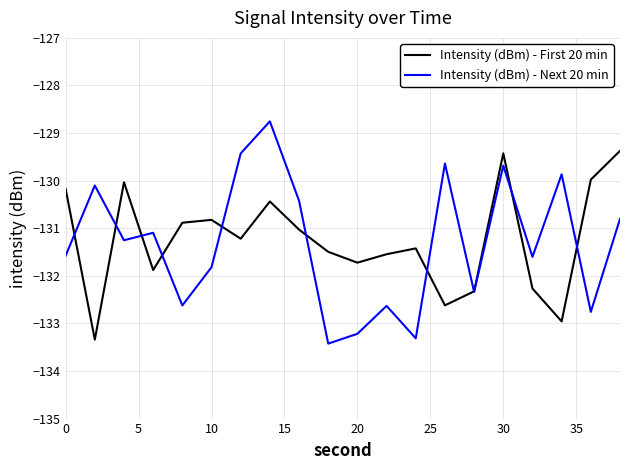

How many lines are shown in the chart?

2